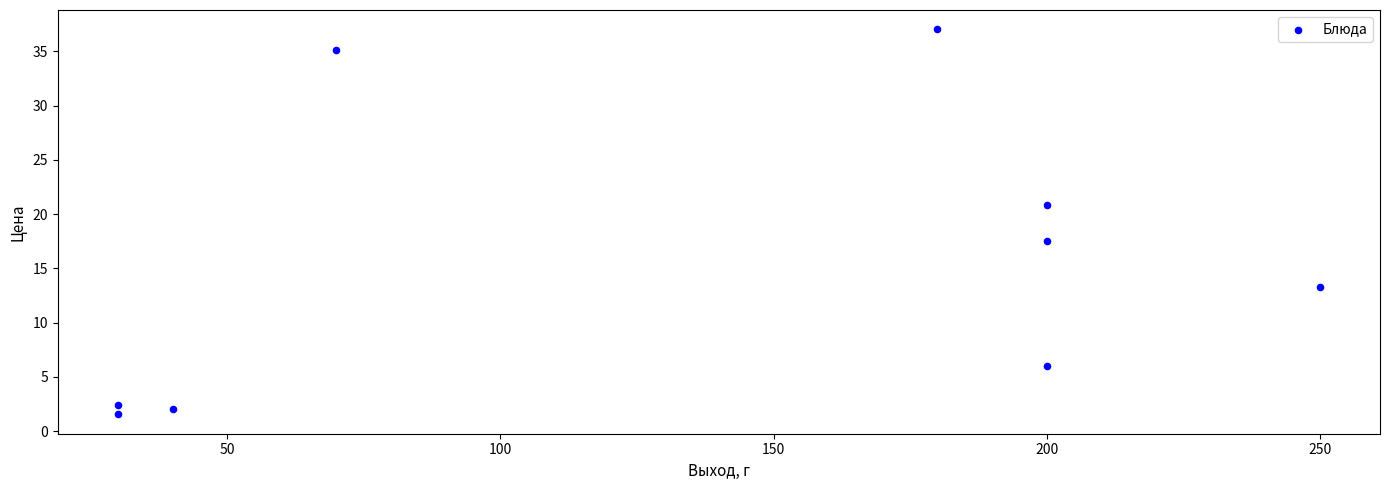

What is the range of Y values (max minus min)?

35.5